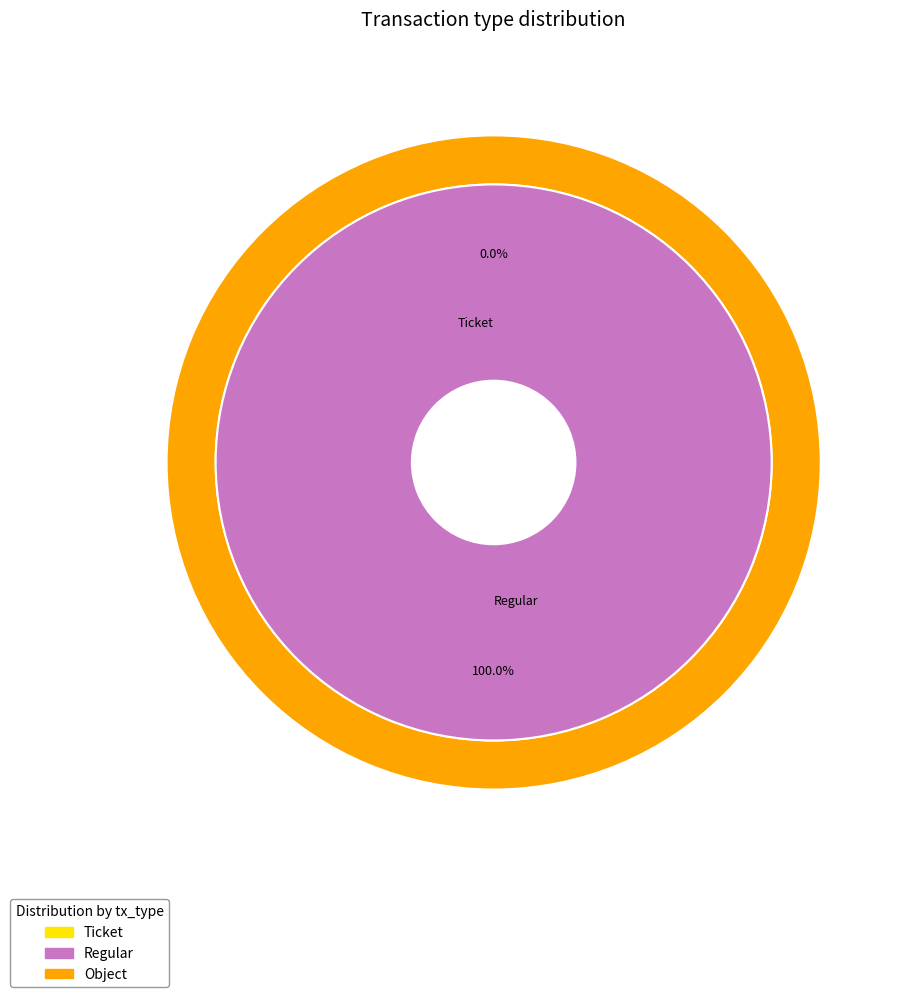

To the nearest percent, what is the combined percentage of Regular and Ticket?

100%